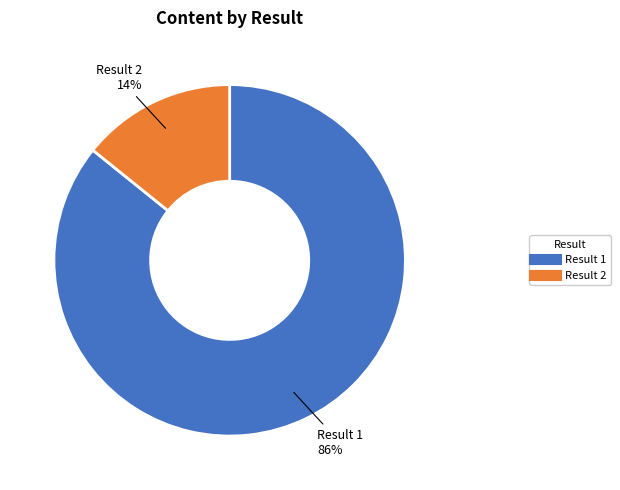

To the nearest percent, what is the difference between the largest and smallest slice percentages?

72%